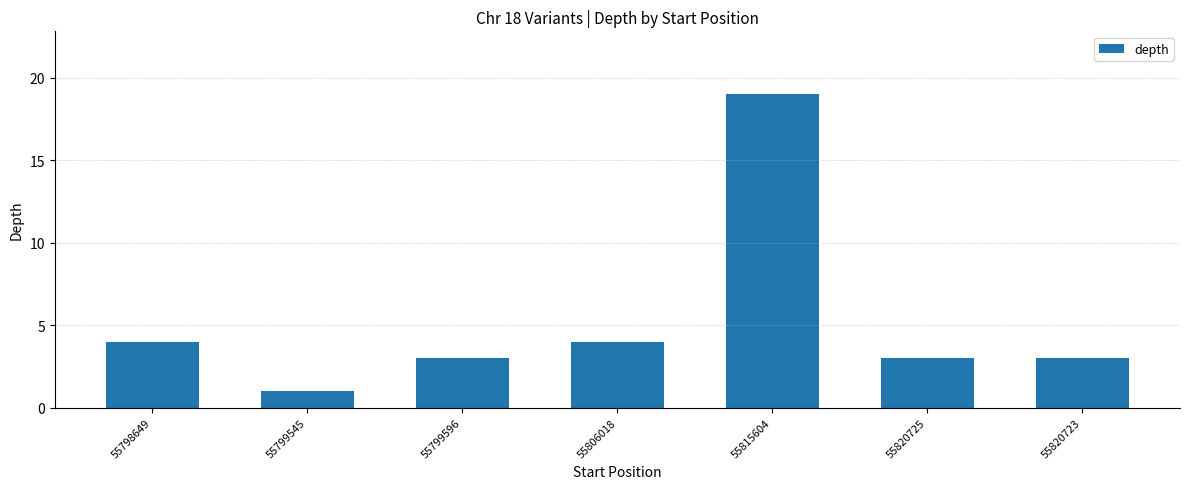

The value at 55798649 is 4. True or false?

True